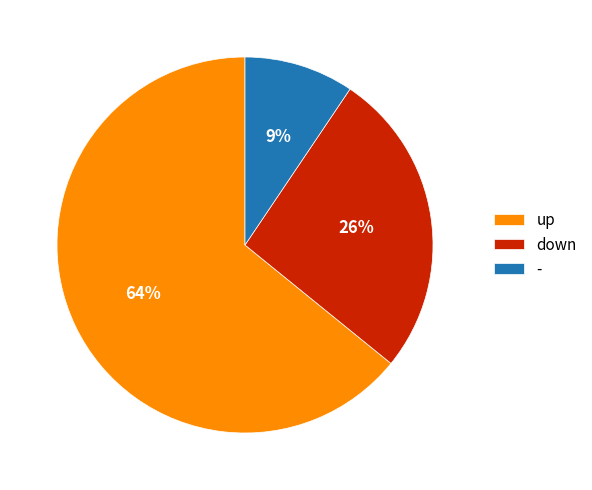

True or false: down accounts for 26% of the total.

True